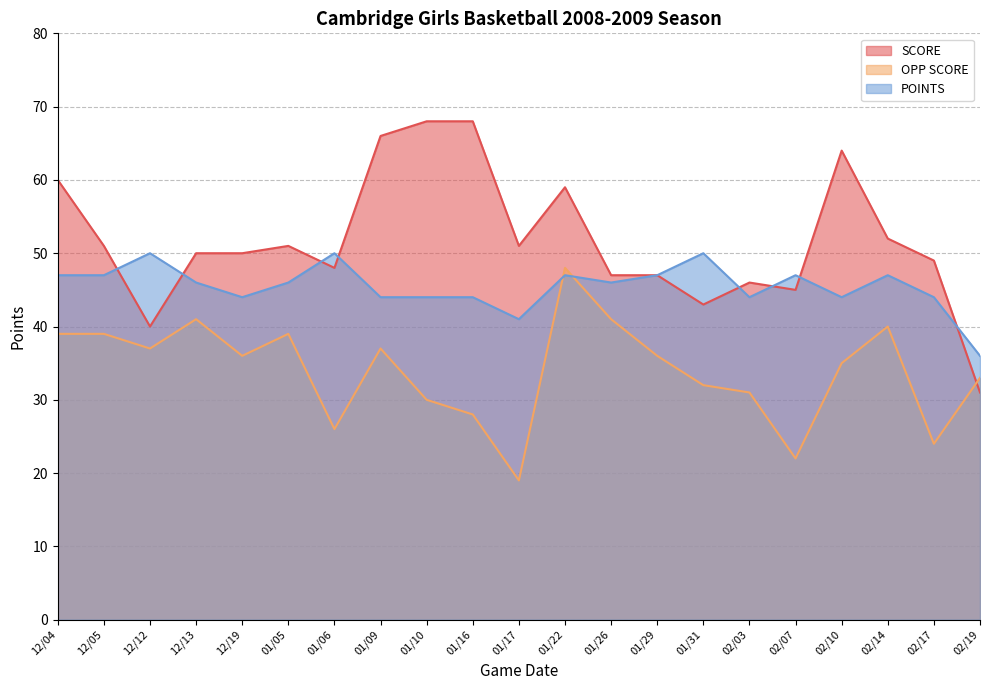

At which label is POINTS closest to 43?

12/19